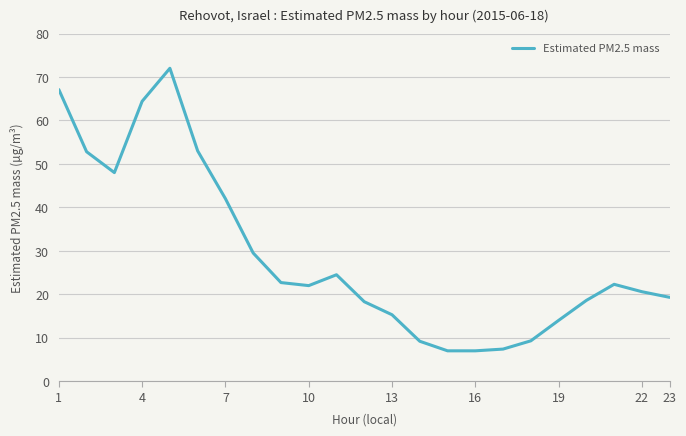

What is the smallest value displayed?

7.0